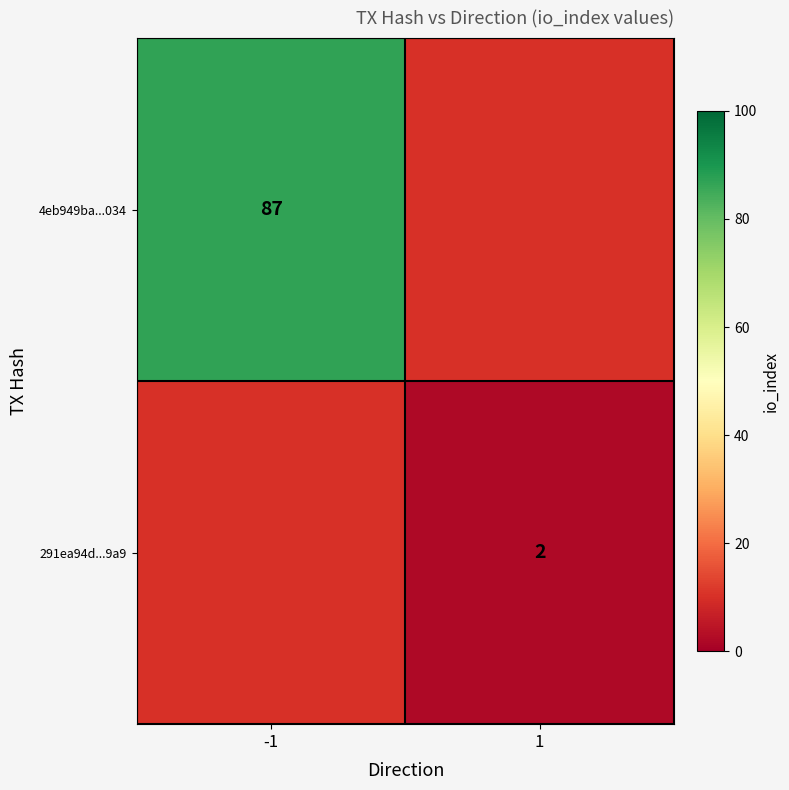

The value of 291ea94d...9a9 at 1 is 3. True or false?

False